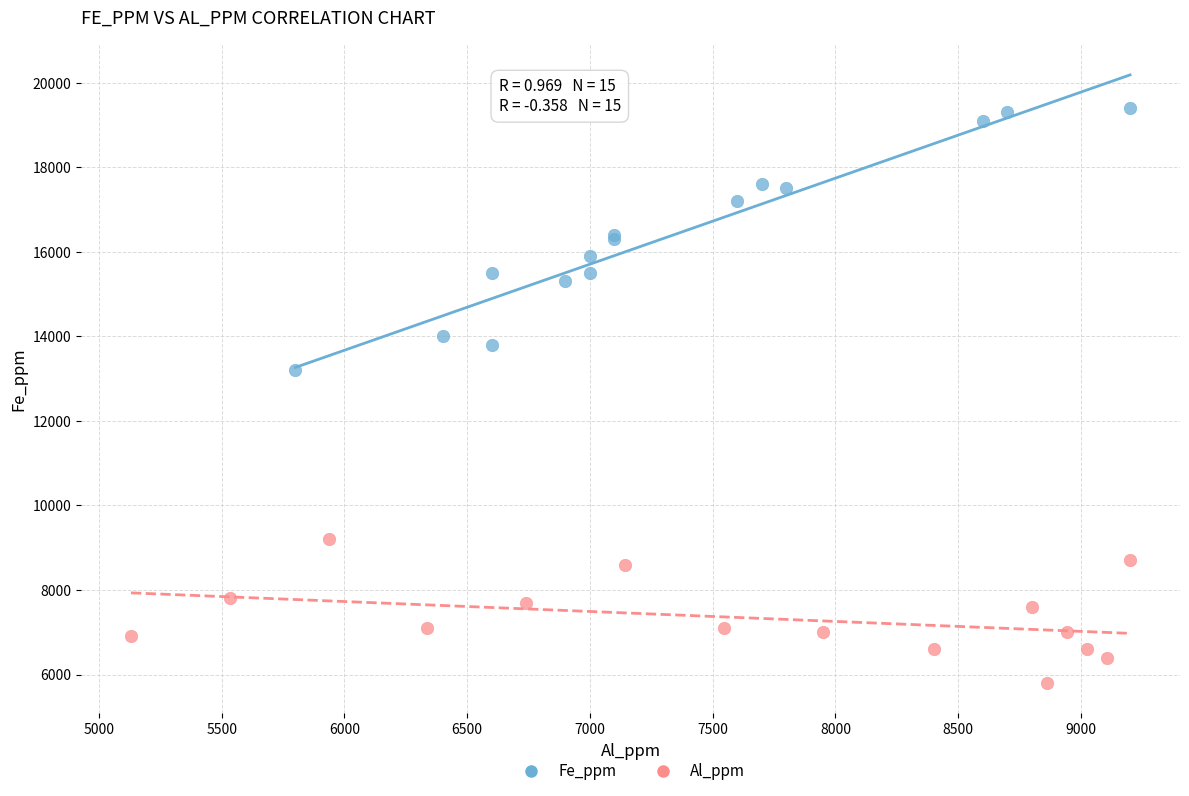

Which series has the widest spread of Y values?

Fe_ppm